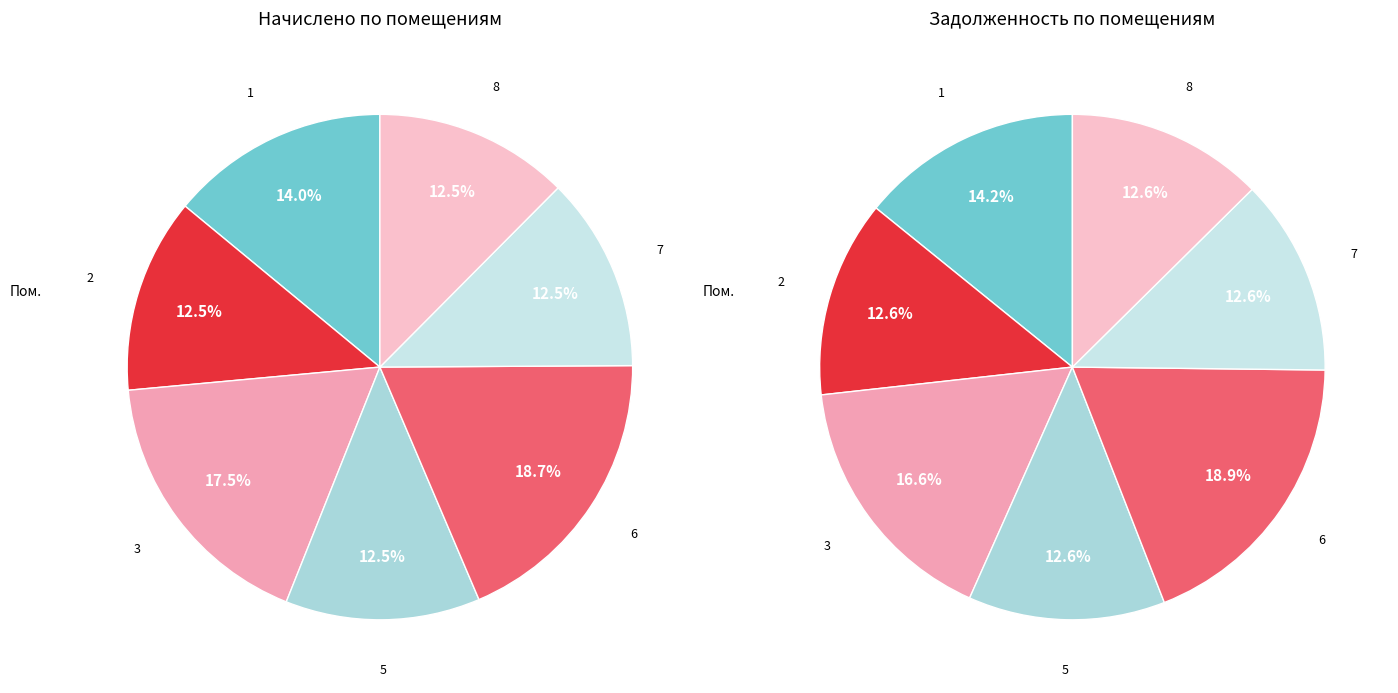

What percentage do 3 and 8 together represent?

30.0%